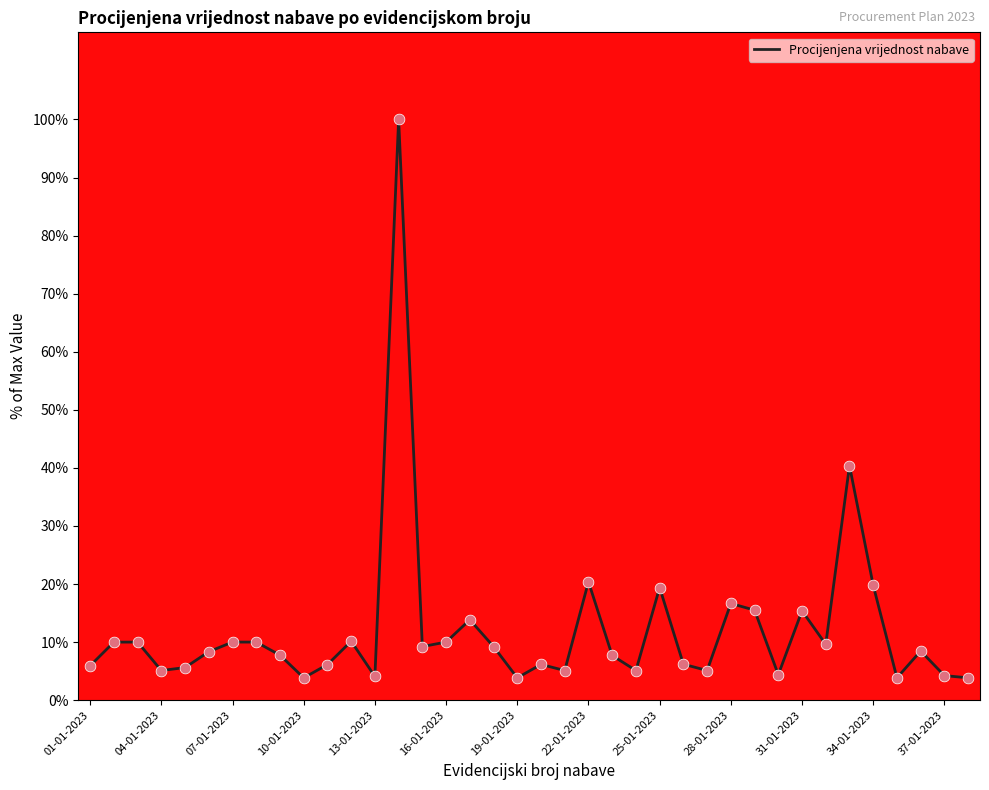

What is the maximum value shown in the chart?

100.0